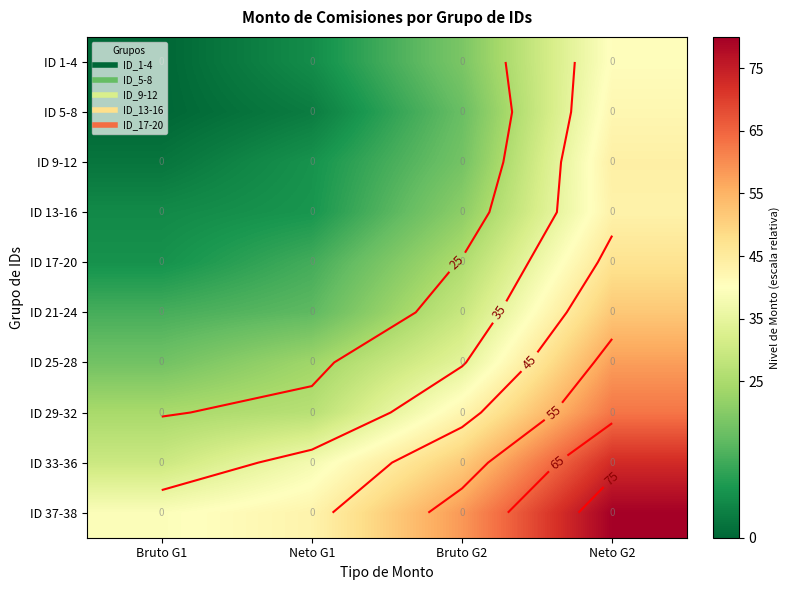

Which has a higher value, Bruto G1 or Neto G2?

Neto G2